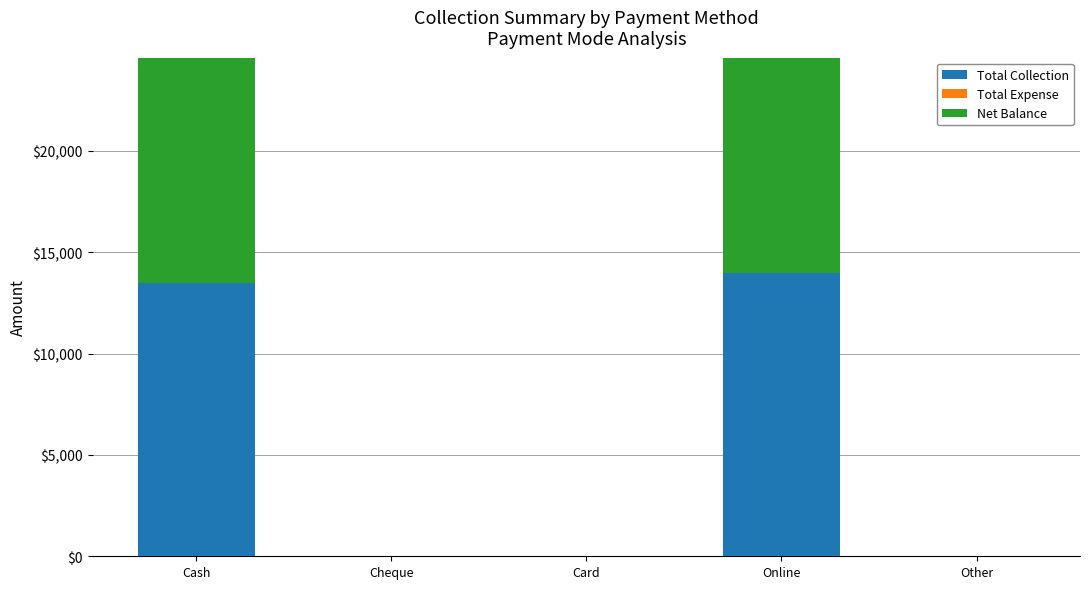

True or false: Total Collection has a value of 21736 at Online.

False